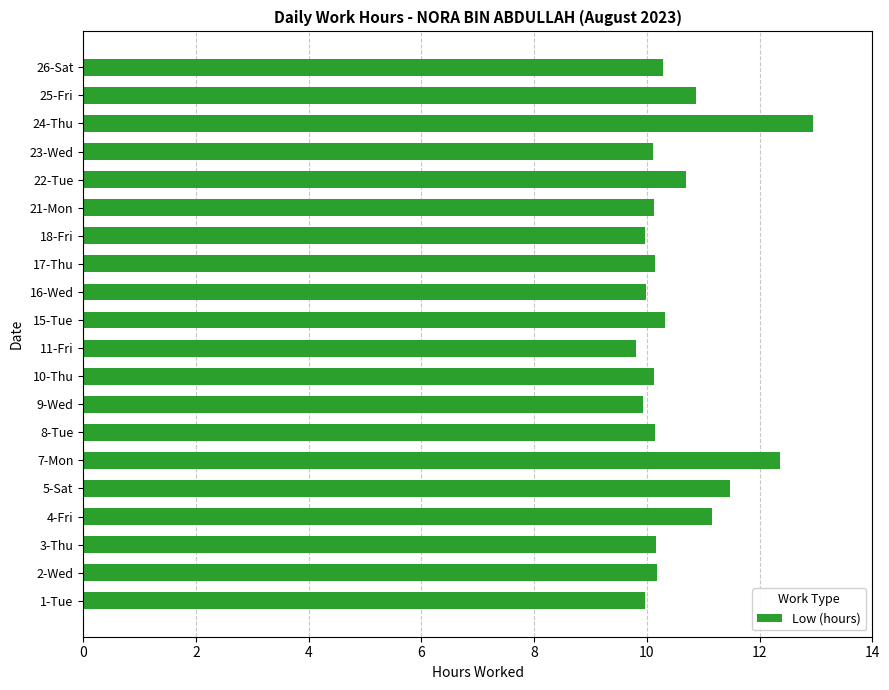

What is the ratio of the value at 1-Tue to the value at 15-Tue?

1.0